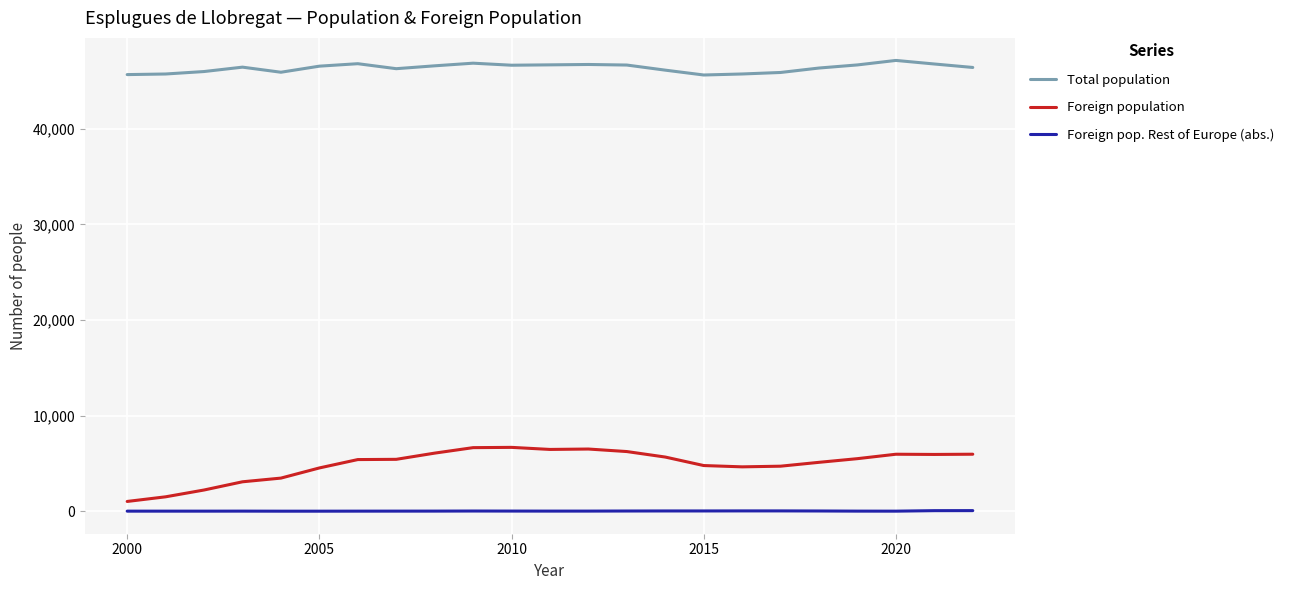

True or false: Foreign population and Foreign pop. Rest of Europe (abs.) cross at least once.

False